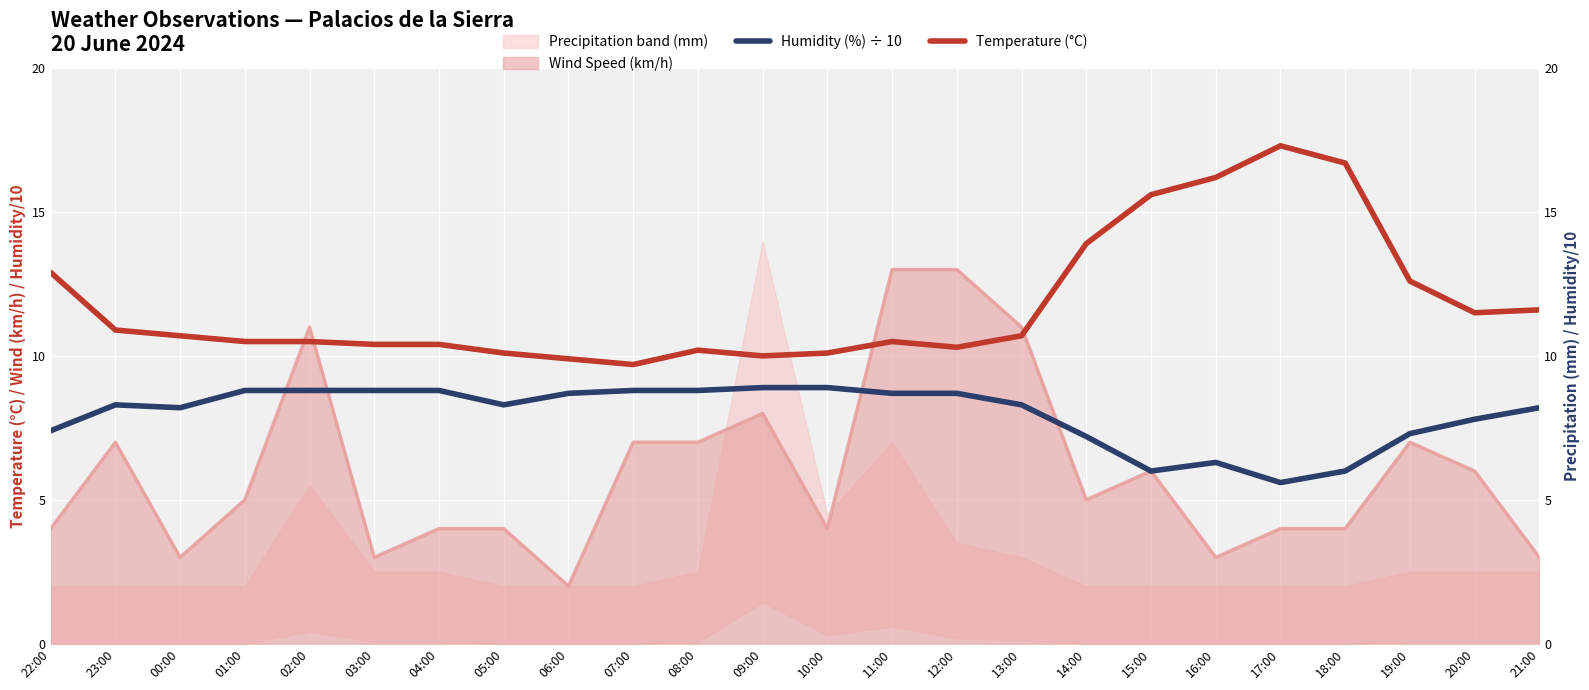

What is the label of the 23rd point from the right?

23:00